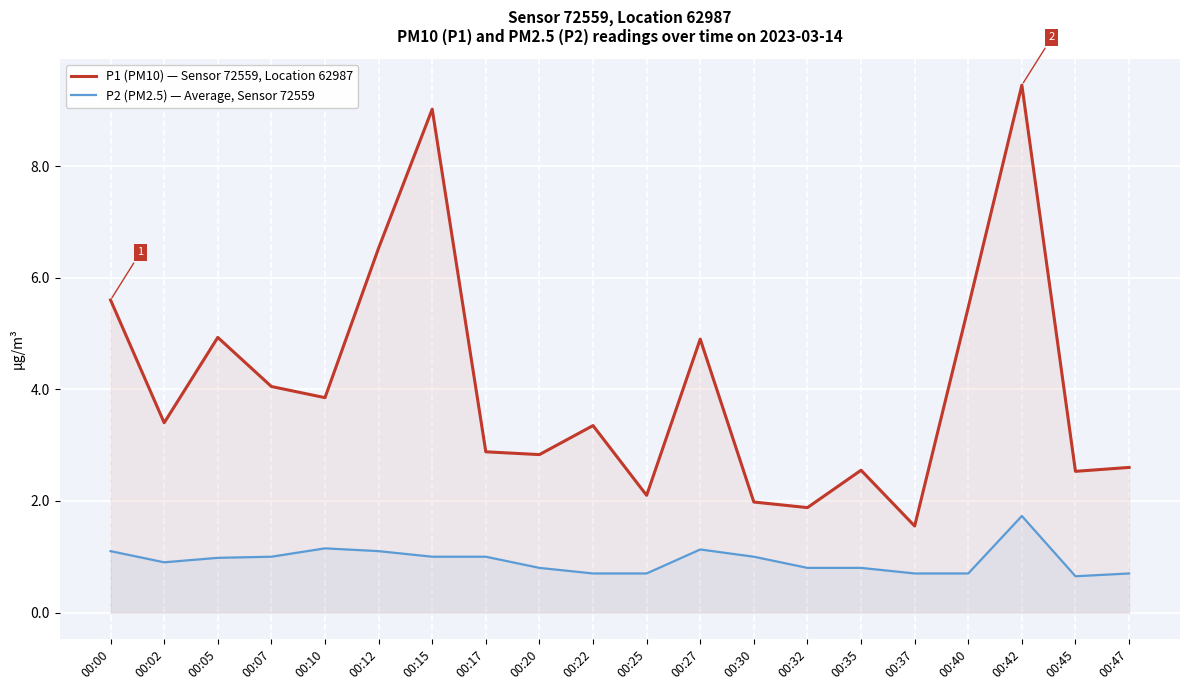

What is the difference between the second highest and minimum values in the P2 (PM2.5) — Average, Sensor 72559 series?

0.5